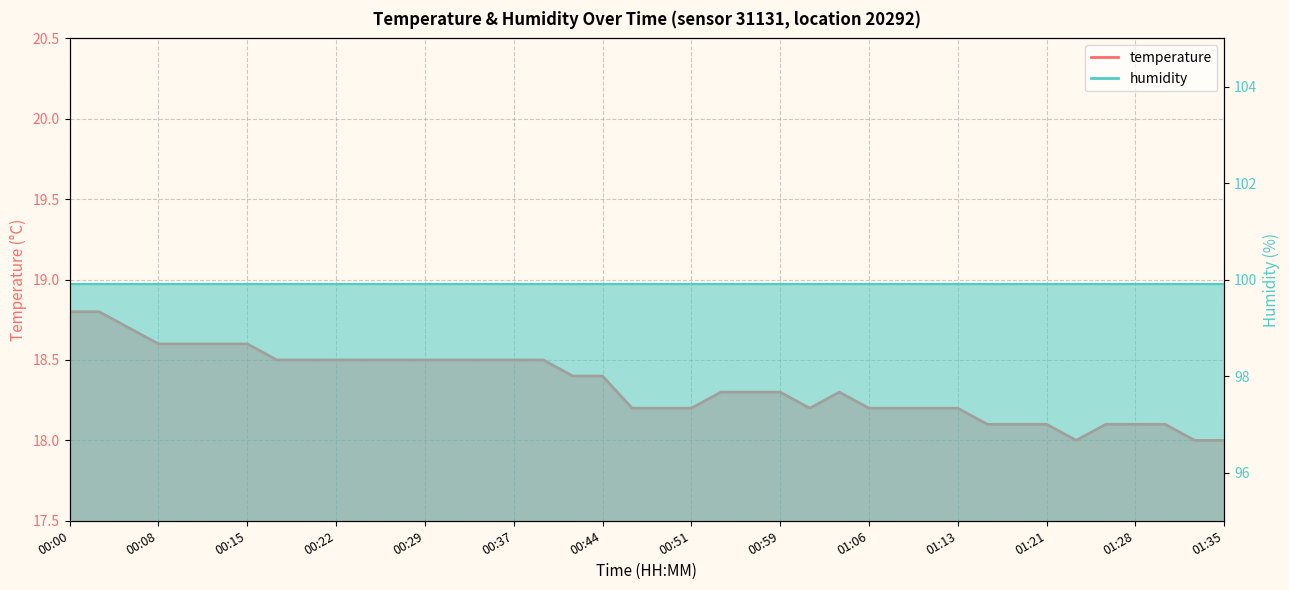

Reading right to left, what are all the values shown in this chart?

01:35=18.0	01:33=18.0	01:31=18.1	01:28=18.1	01:26=18.1	01:23=18.0	01:21=18.1	01:18=18.1	01:16=18.1	01:13=18.2	01:11=18.2	01:09=18.2	01:06=18.2	01:04=18.3	01:01=18.2	00:59=18.3	00:56=18.3	00:54=18.3	00:51=18.2	00:49=18.2	00:47=18.2	00:44=18.4	00:42=18.4	00:39=18.5	00:37=18.5	00:34=18.5	00:32=18.5	00:29=18.5	00:27=18.5	00:25=18.5	00:22=18.5	00:20=18.5	00:17=18.5	00:15=18.6	00:12=18.6	00:10=18.6	00:08=18.6	00:05=18.7	00:03=18.8	00:00=18.8